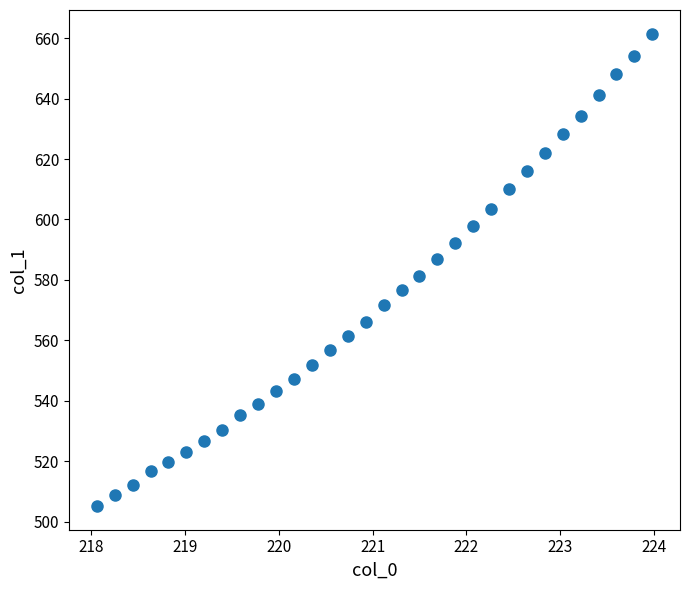

What is the range of X values (max minus min)?

5.9